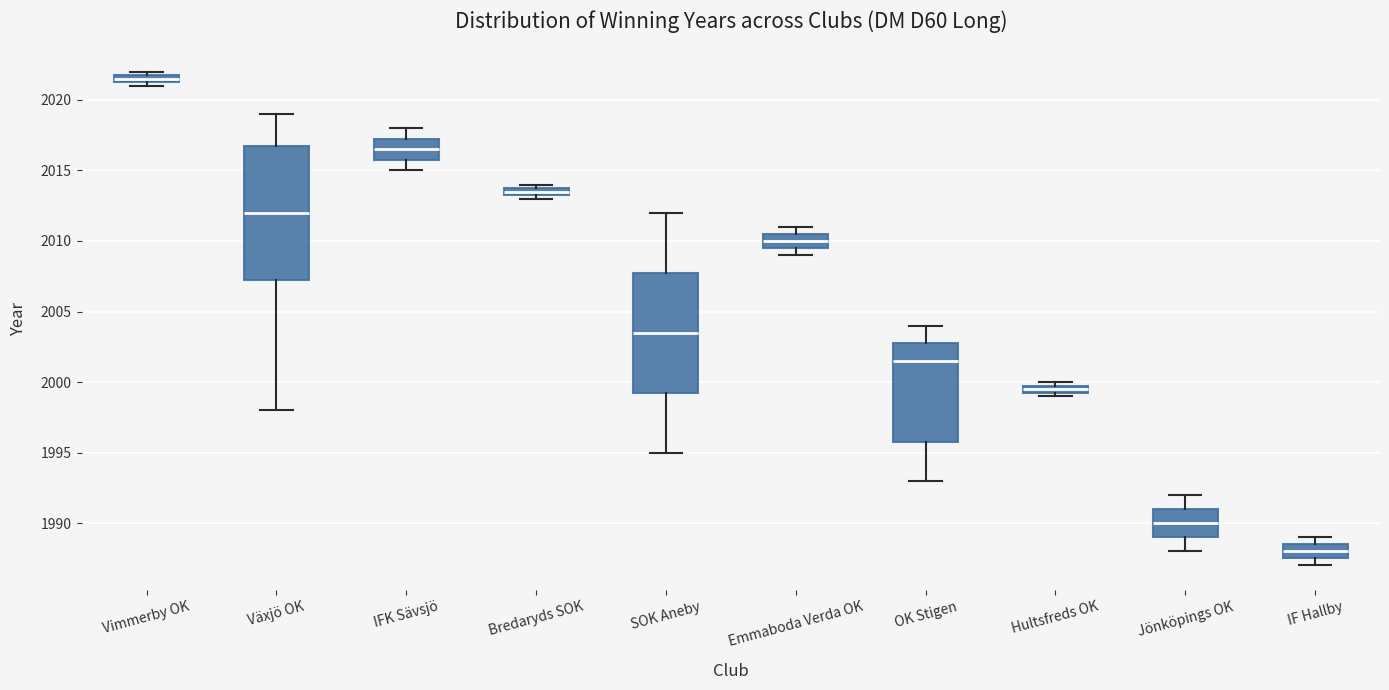

Which box's median line is the lowest?

IF Hallby